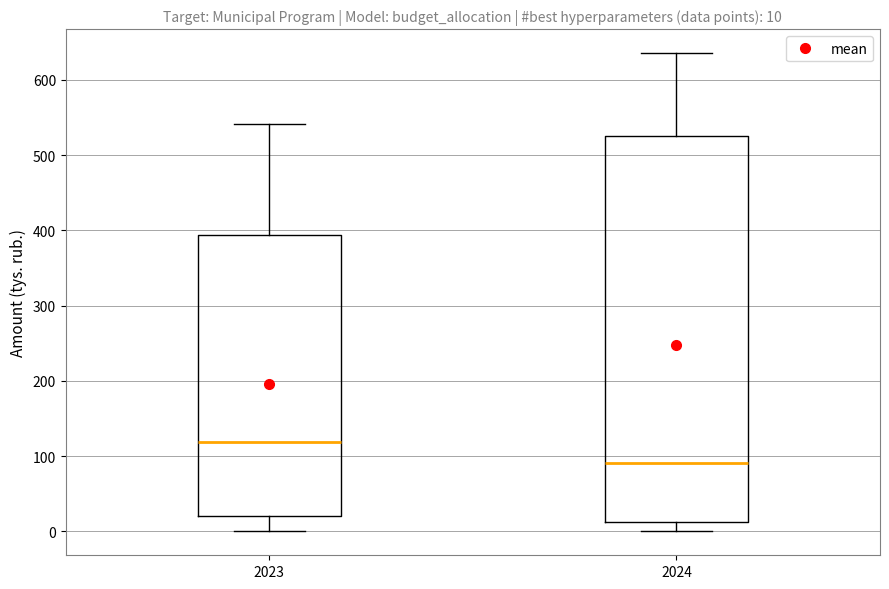

Which box has the lowest median line?

2024